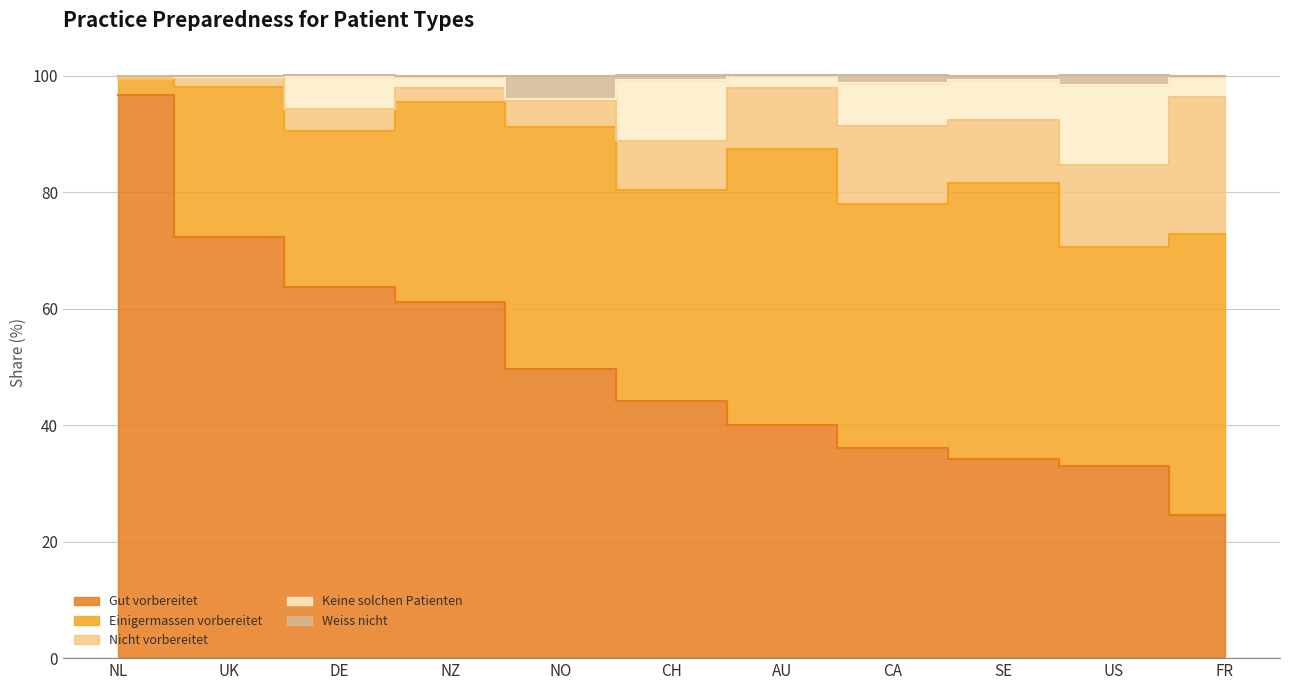

What is the maximum value for Gut vorbereitet?

96.7